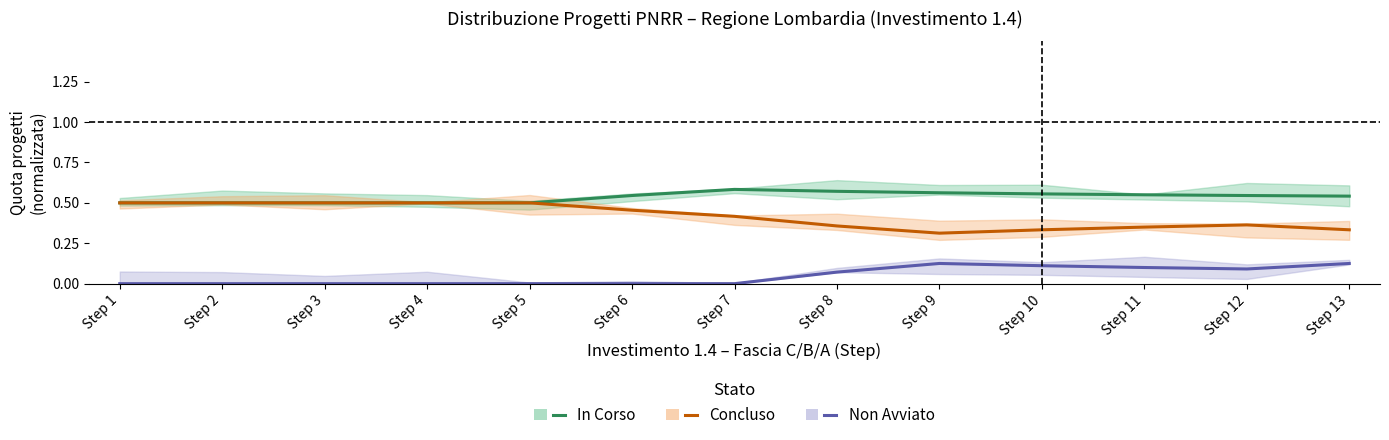

What is the difference between the maximum and minimum values in the In Corso series?

0.1